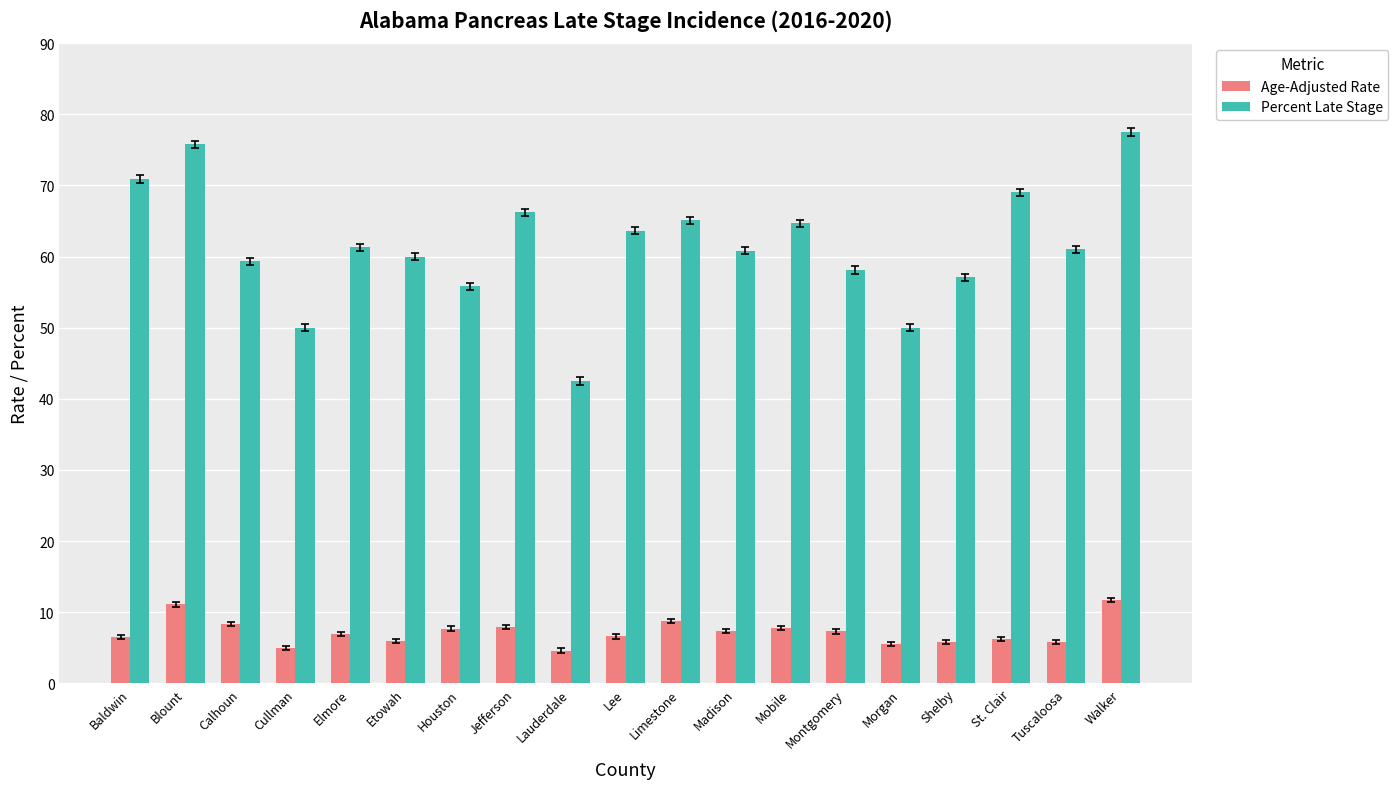

What are all the series names shown in the legend?

Age-Adjusted Rate, Percent Late Stage